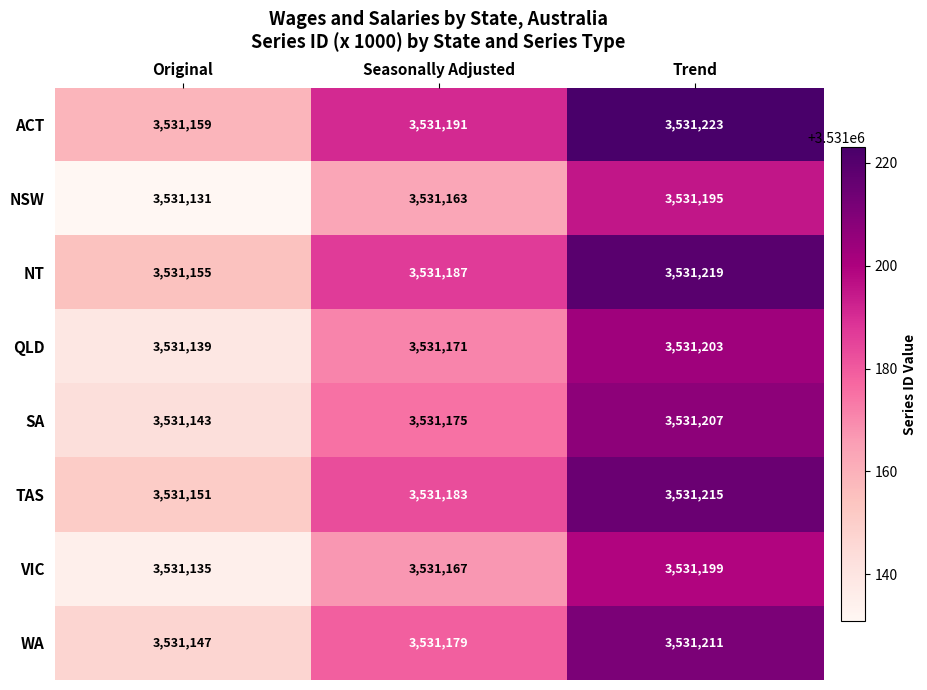

At which label is TAS closest to 3531183?

Seasonally Adjusted